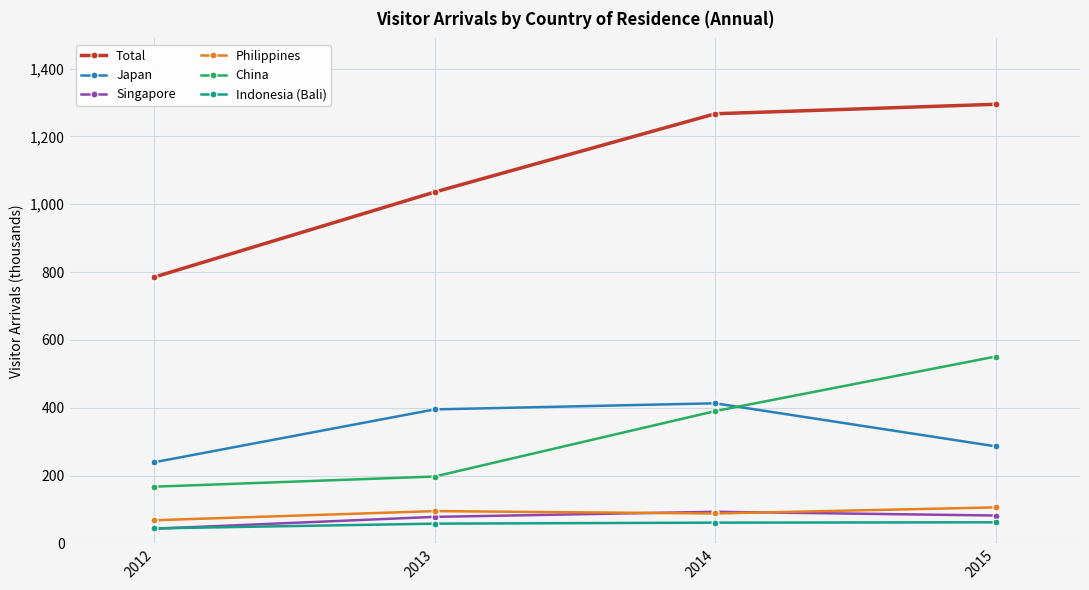

Which series has the largest range (max minus min)?

Total